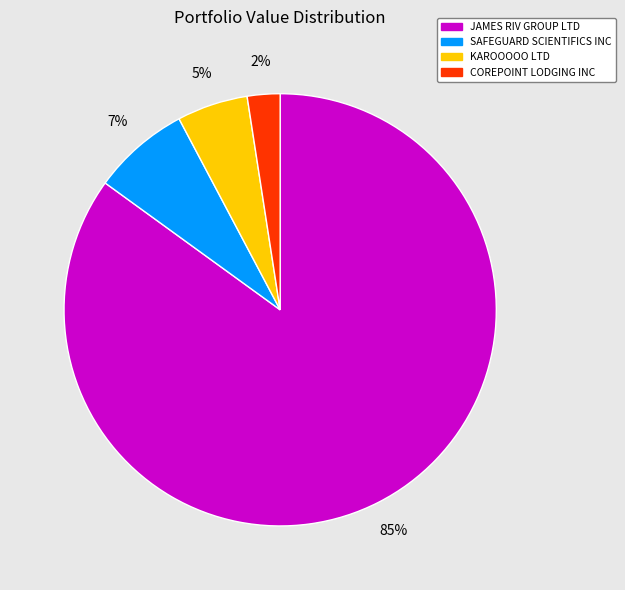

Is it true that JAMES RIV GROUP LTD is 97% of the pie?

False